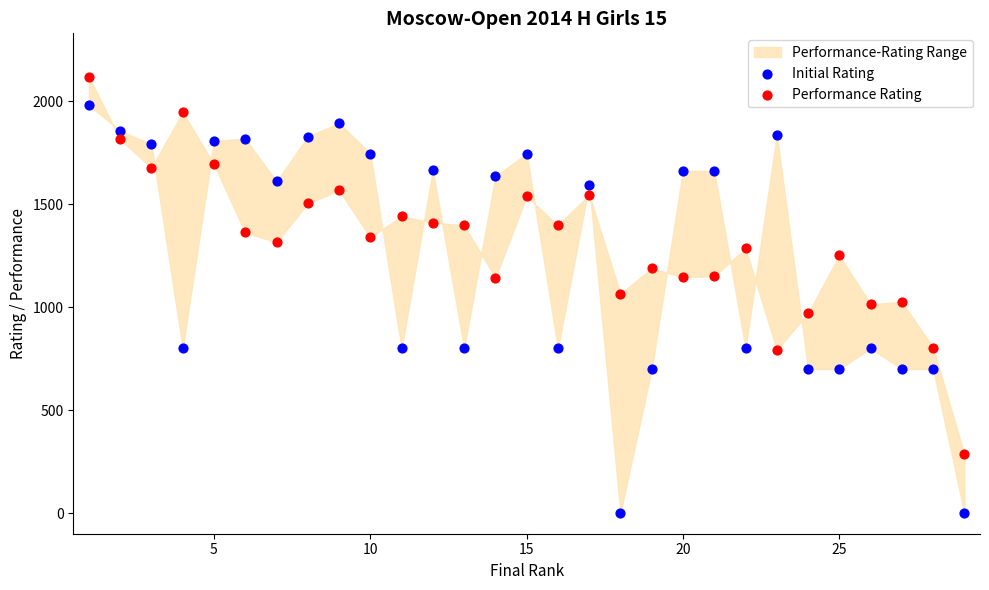

Which series contains the lowest Y value?

Initial Rating